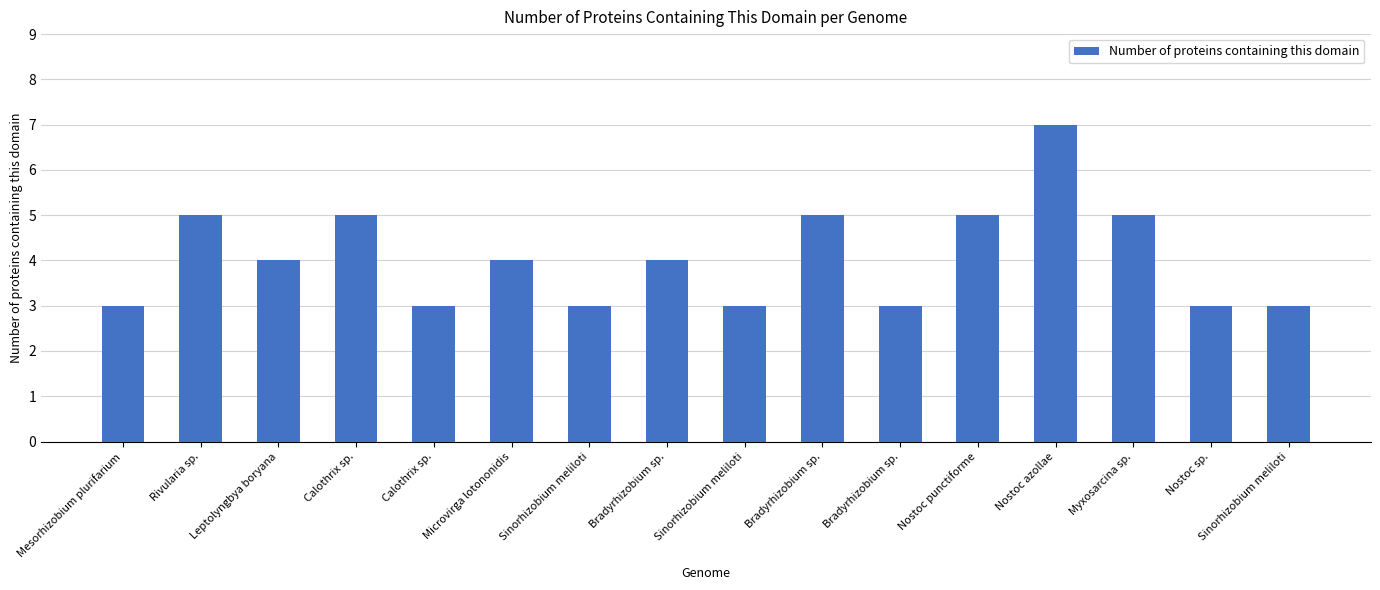

Approximately how many times larger is the value at Nostoc punctiforme compared to Nostoc sp.?

1.7